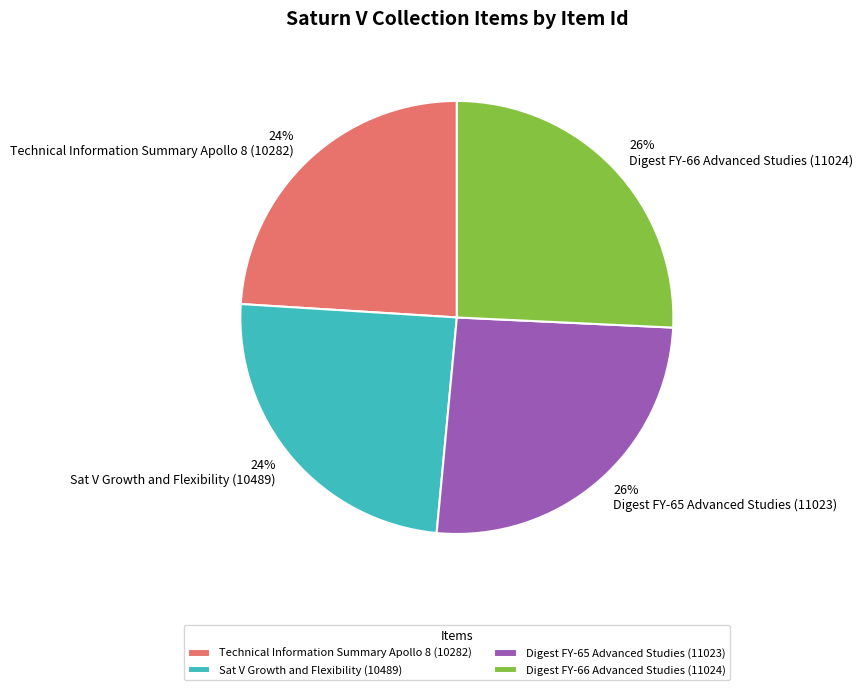

How many segments does this pie chart have?

4